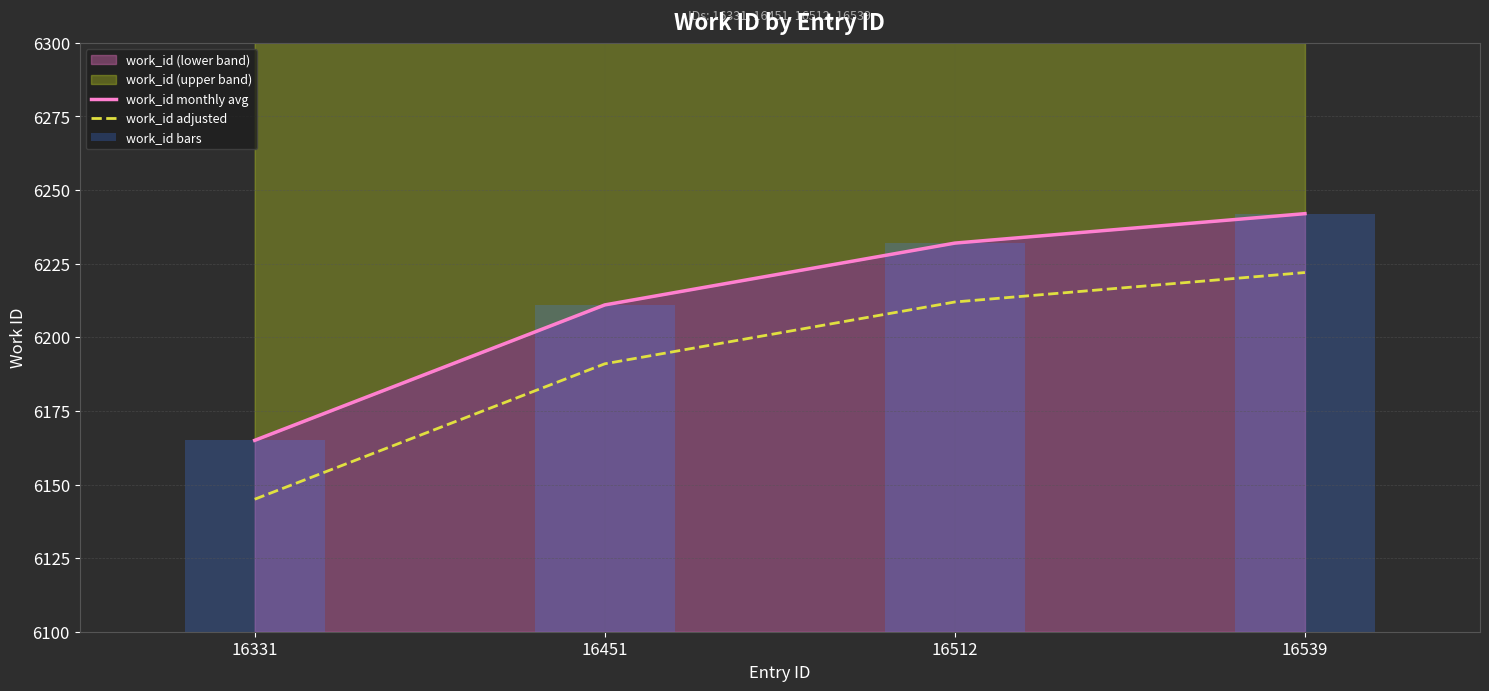

Which has a higher value, 16539 or 16331?

16539